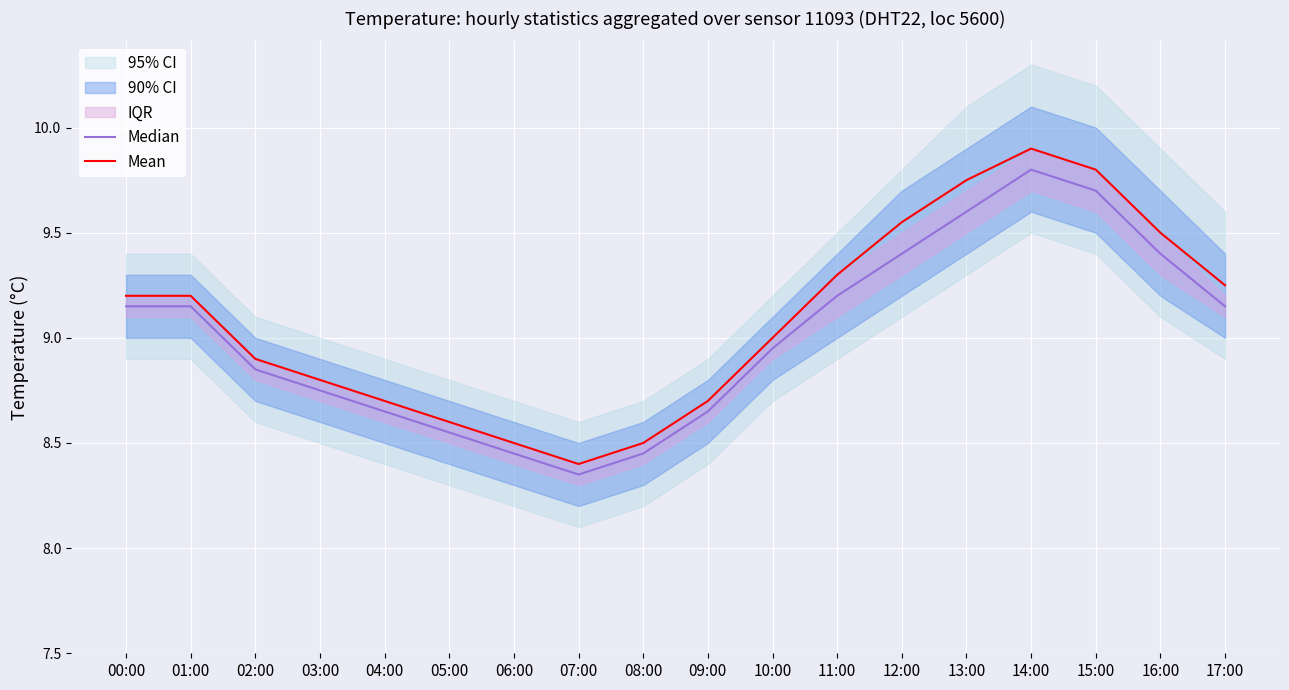

How many data points in Mean are above 9?

9